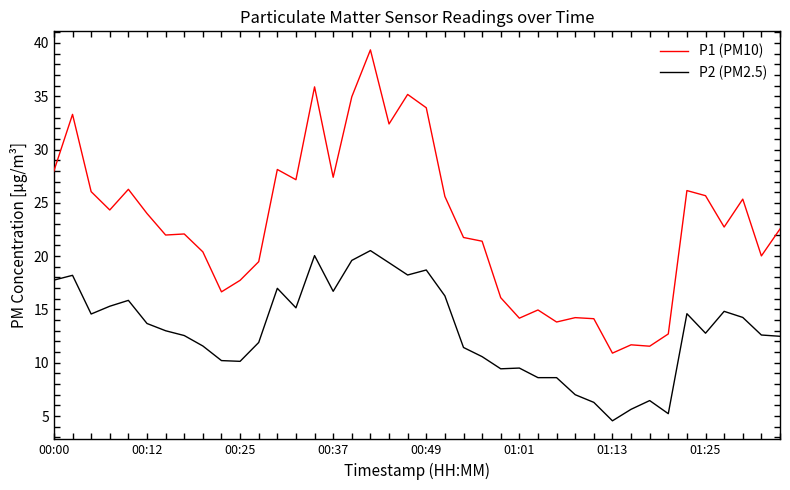

What is the greatest value displayed?

39.4